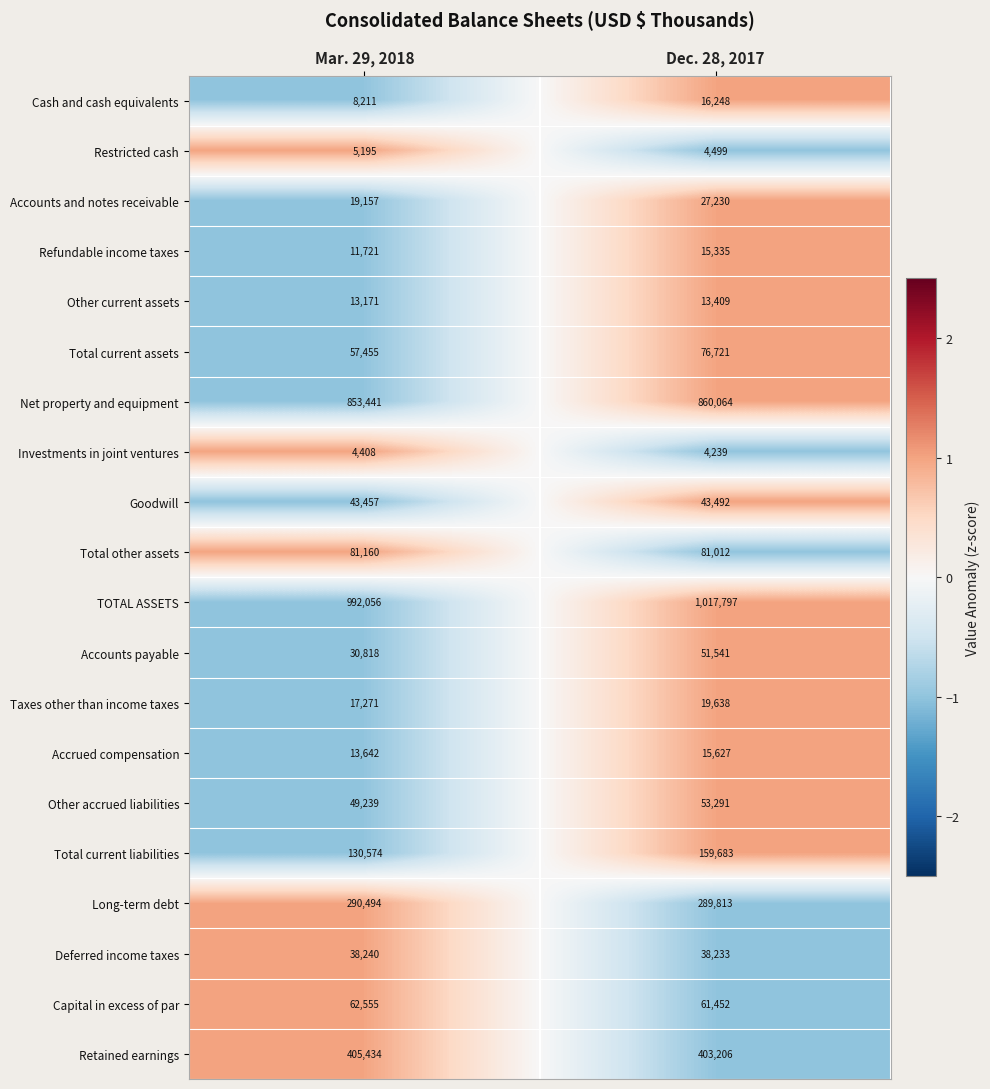

At which category is the sum across all series the highest?

Dec. 28, 2017